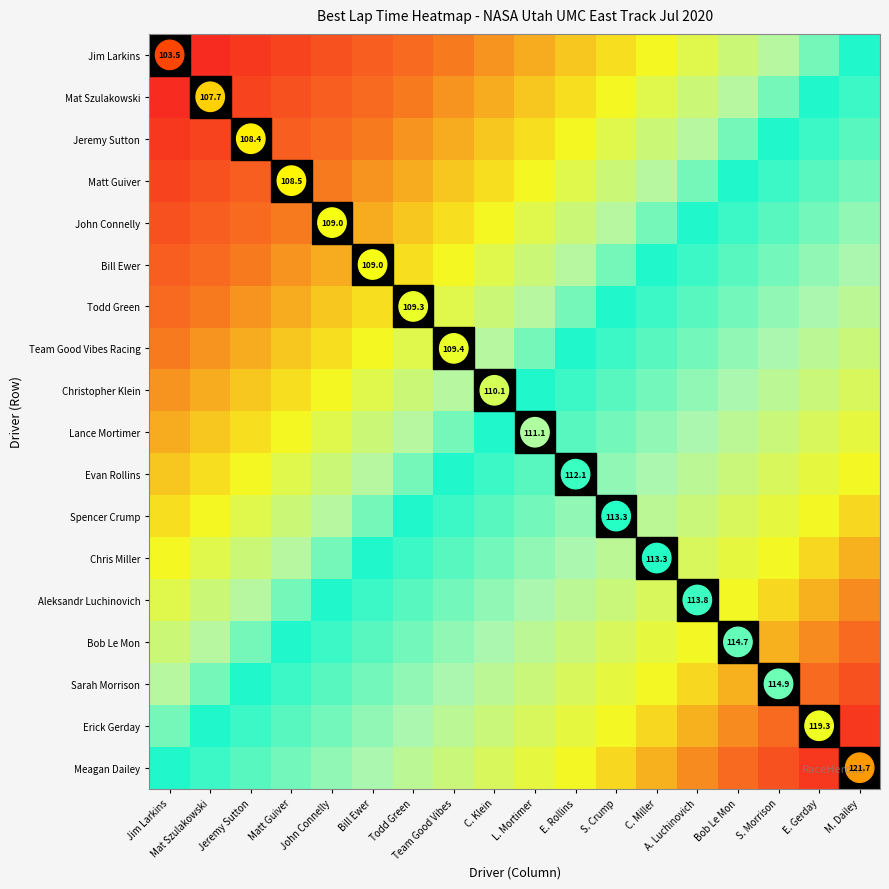

Count the number of data series in this chart.

18